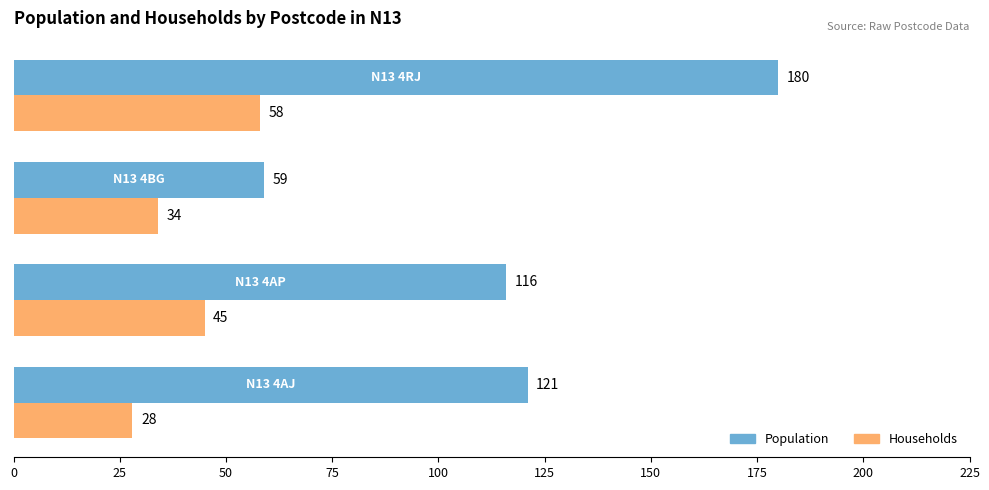

List the series in order of their overall mean, highest first.

Population, Households